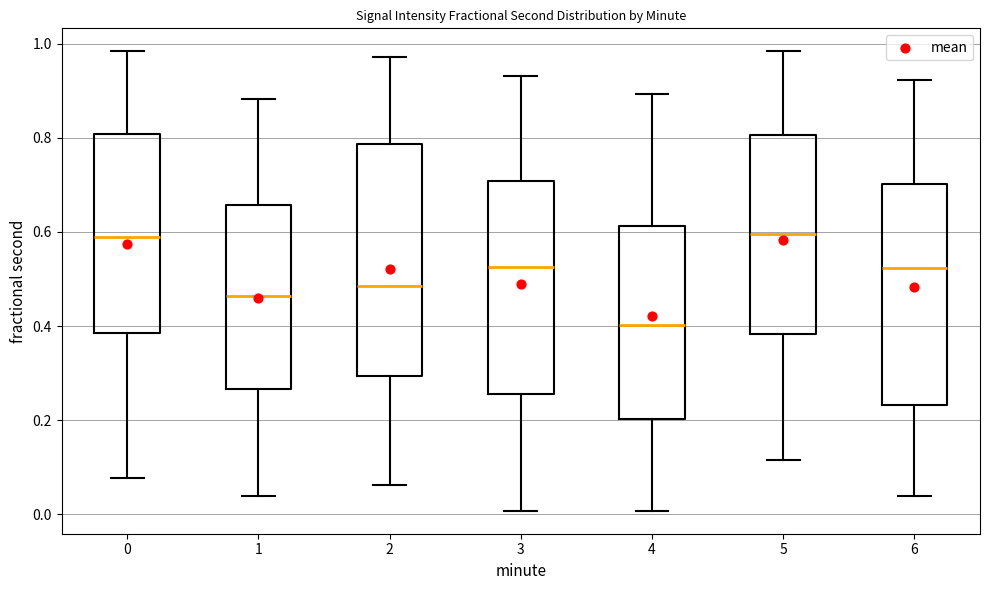

Where is the upper edge of the box at x = 0 on the y-axis? The values are not printed on the chart, so give them approximately, as read against the axis.

0.80